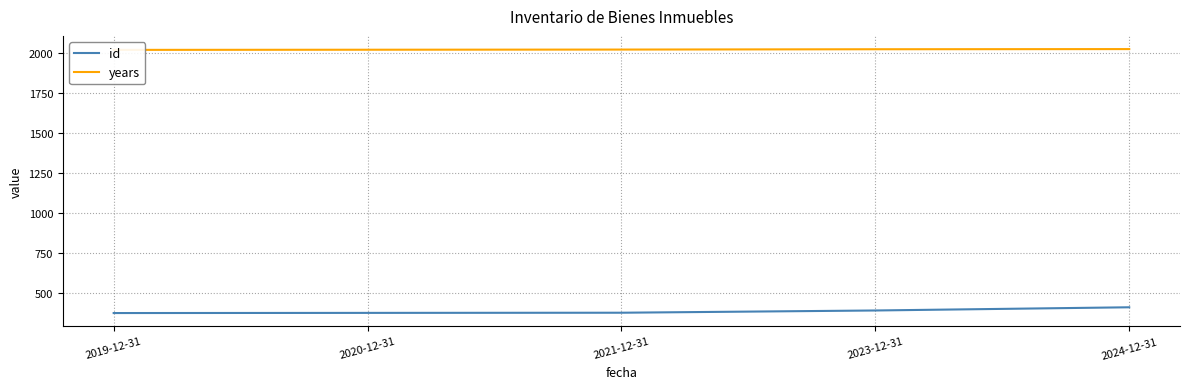

What is the total value across all series at 2023-12-31?

2415